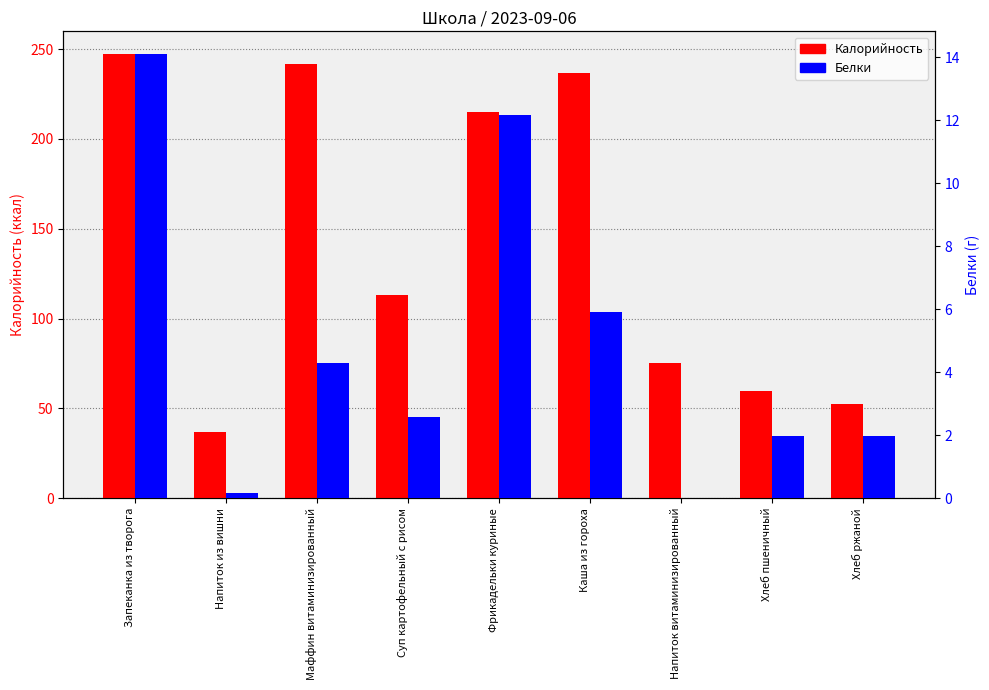

Between Напиток витаминизированный and Хлеб ржаной, which series saw the biggest shift?

Калорийность